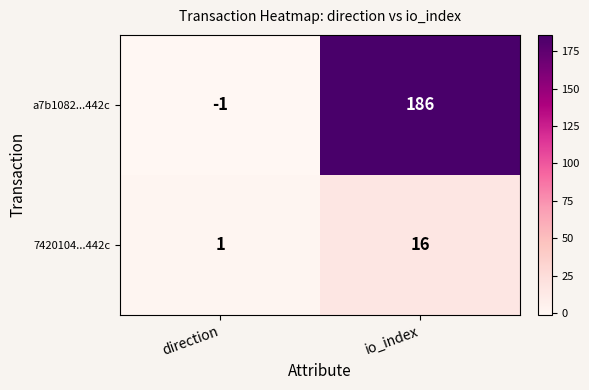

At which category is the sum across all series the highest?

io_index